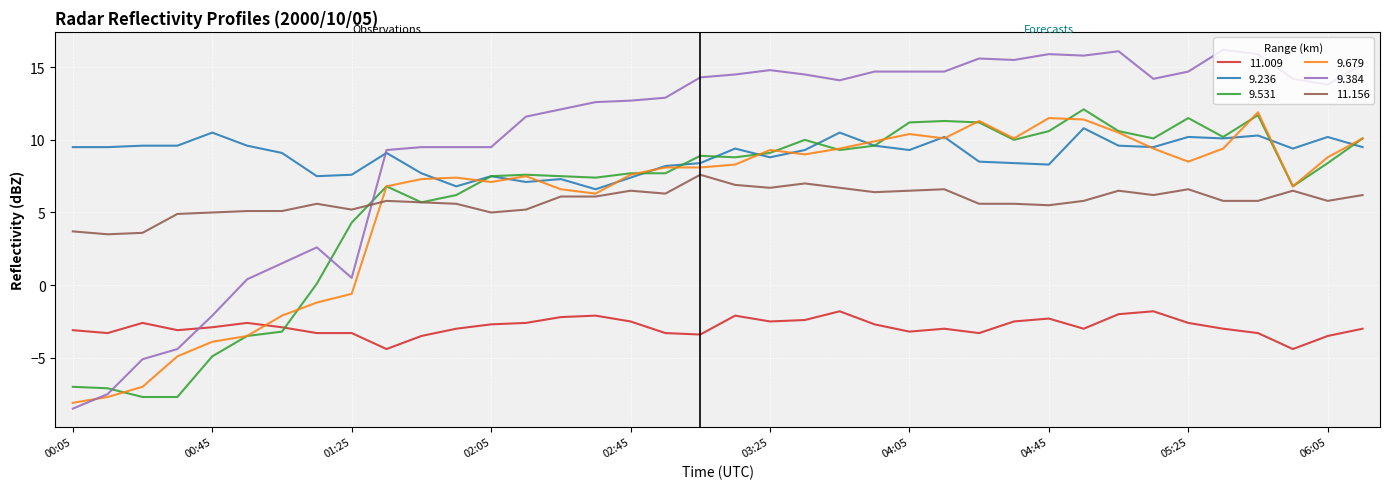

What is the highest value of the 9.531 series?

12.1